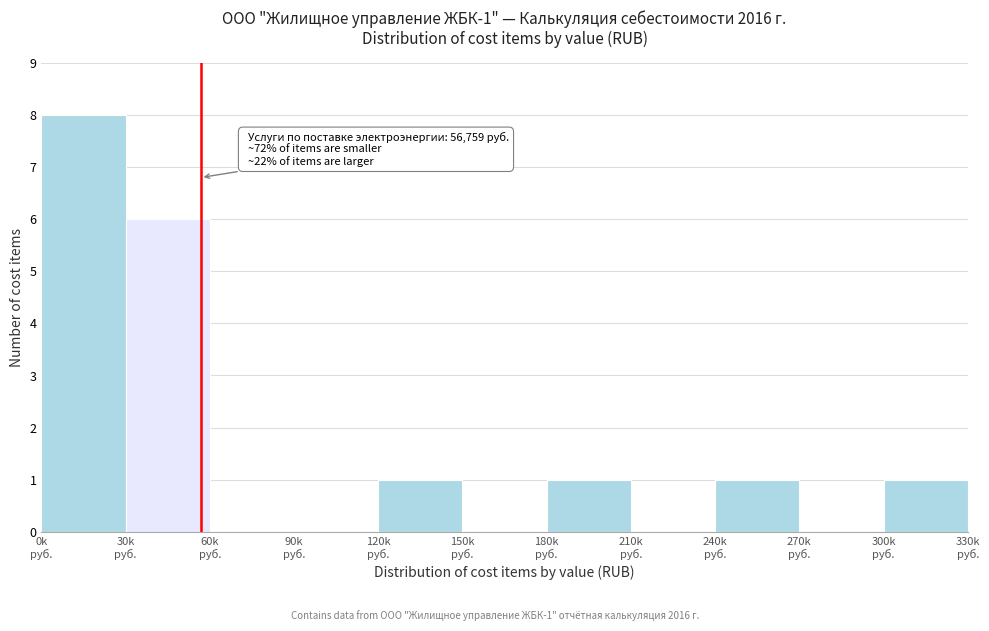

Are the bars horizontal?

No